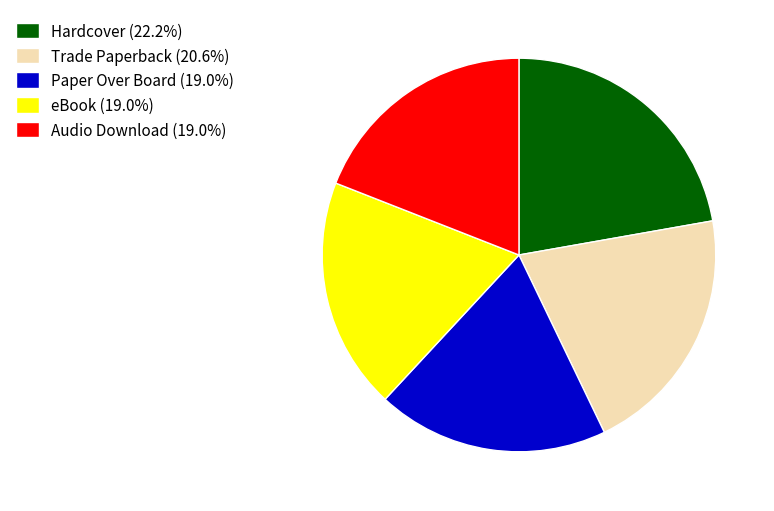

Is the sum of eBook (19.0%) and Paper Over Board (19.0%) greater than half?

No